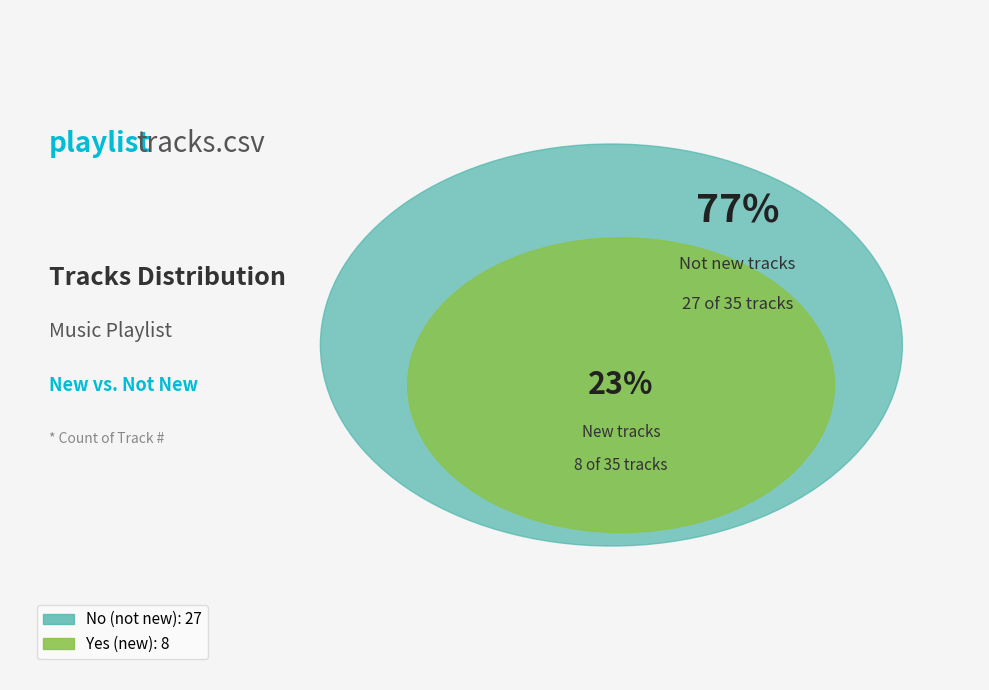

Is there a majority slice in this chart?

Yes